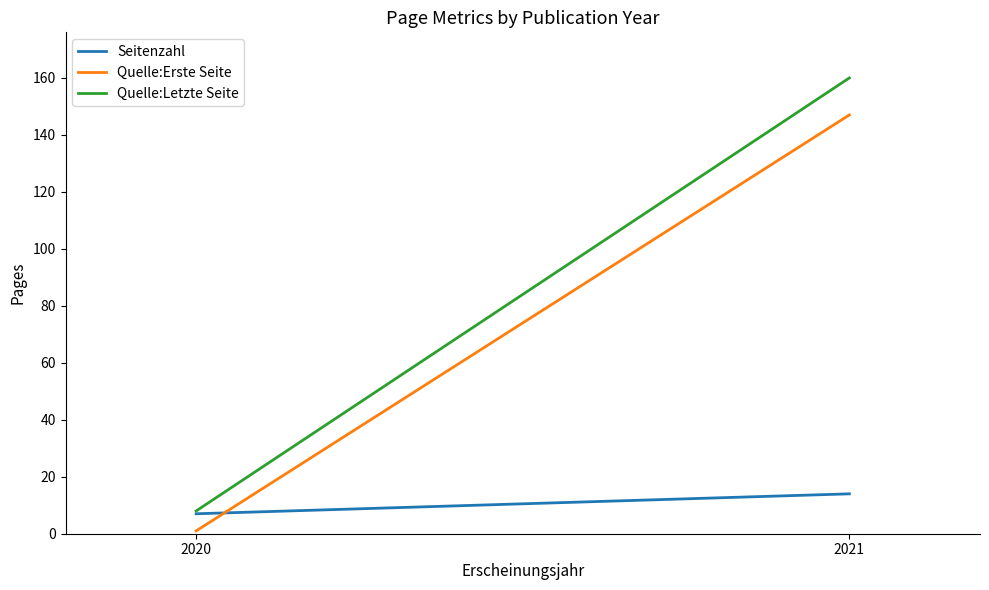

At how many categories does at least one series exceed 20?

1